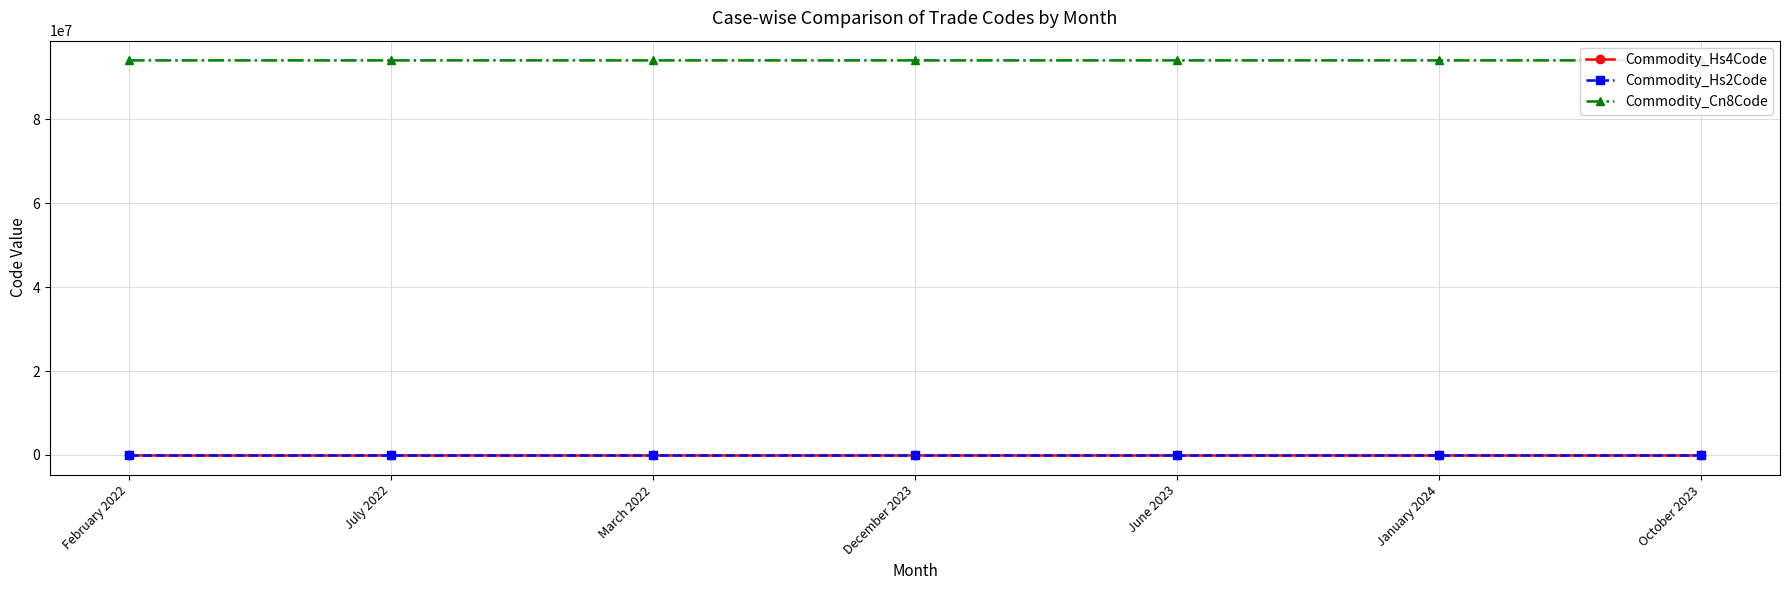

What position from the right is January 2024?

2